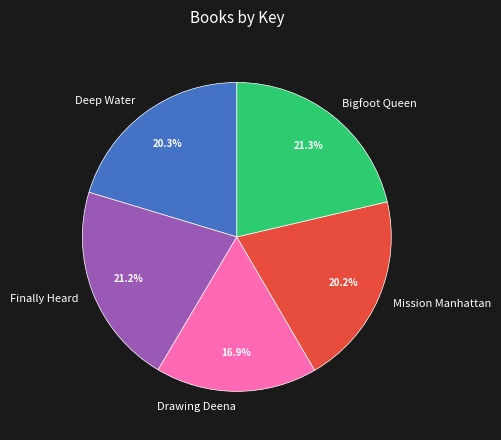

Which has a higher value, Drawing Deena or Mission Manhattan?

Mission Manhattan